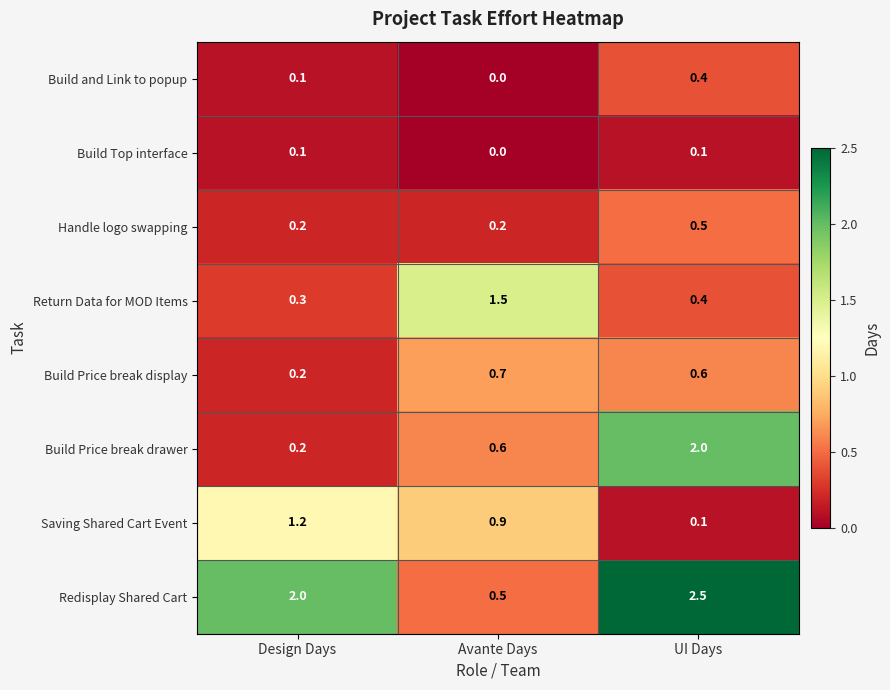

Where is Build Price break drawer nearest to the value 1?

Avante Days